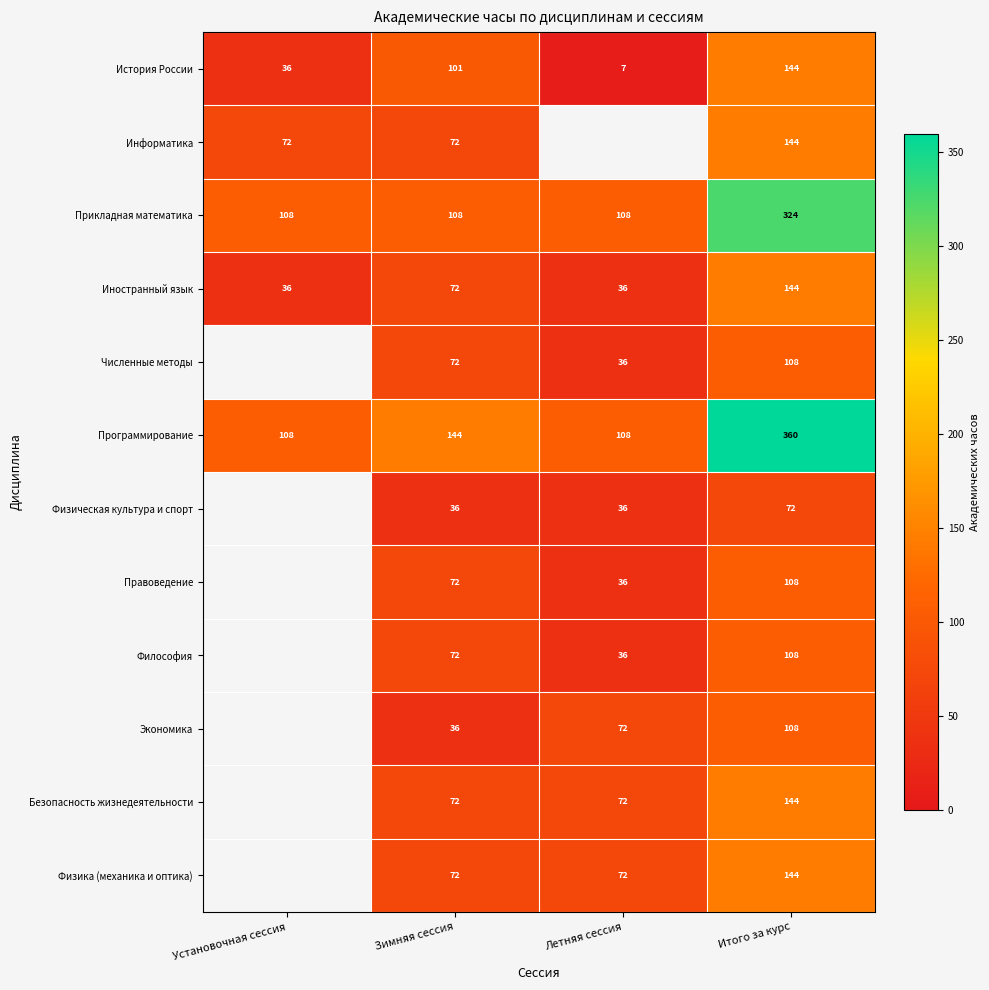

At how many categories does at least one series exceed 103?

4